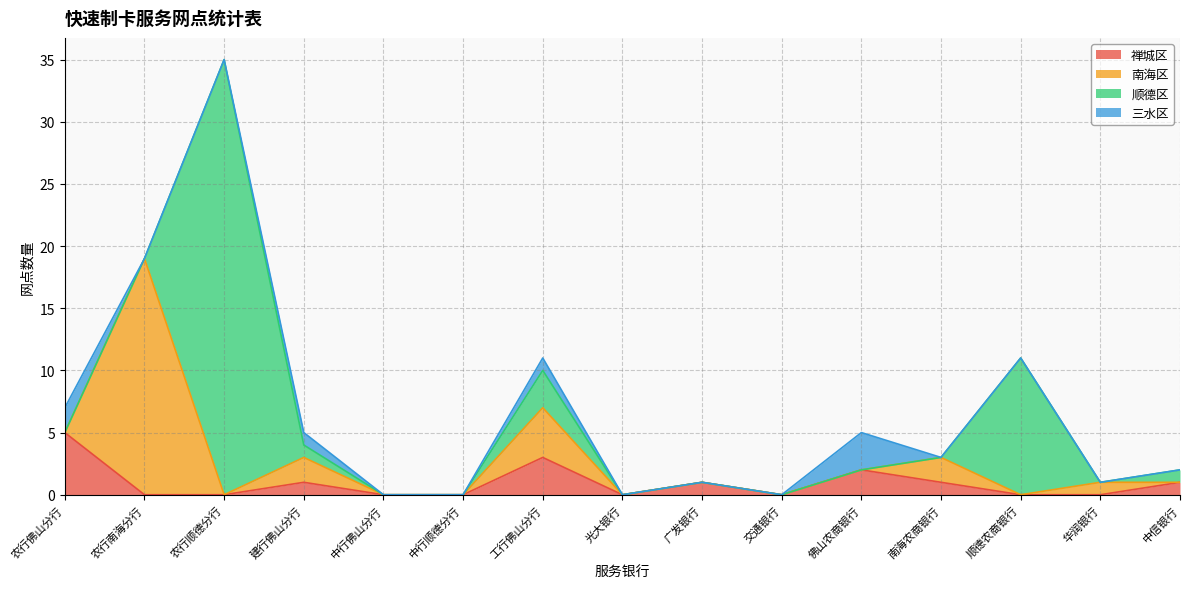

True or false: 禅城区 has a value of 1 at 建行佛山分行.

True